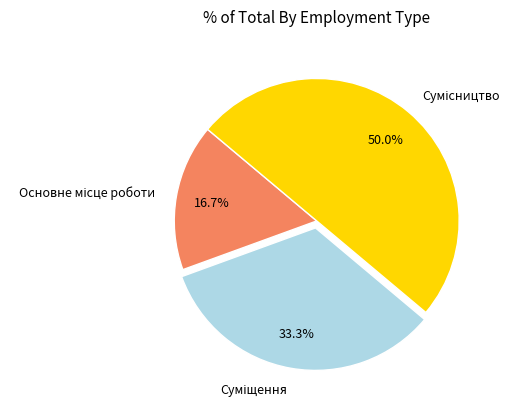

What percentage is the Сумісництво slice, to the nearest percent?

50%